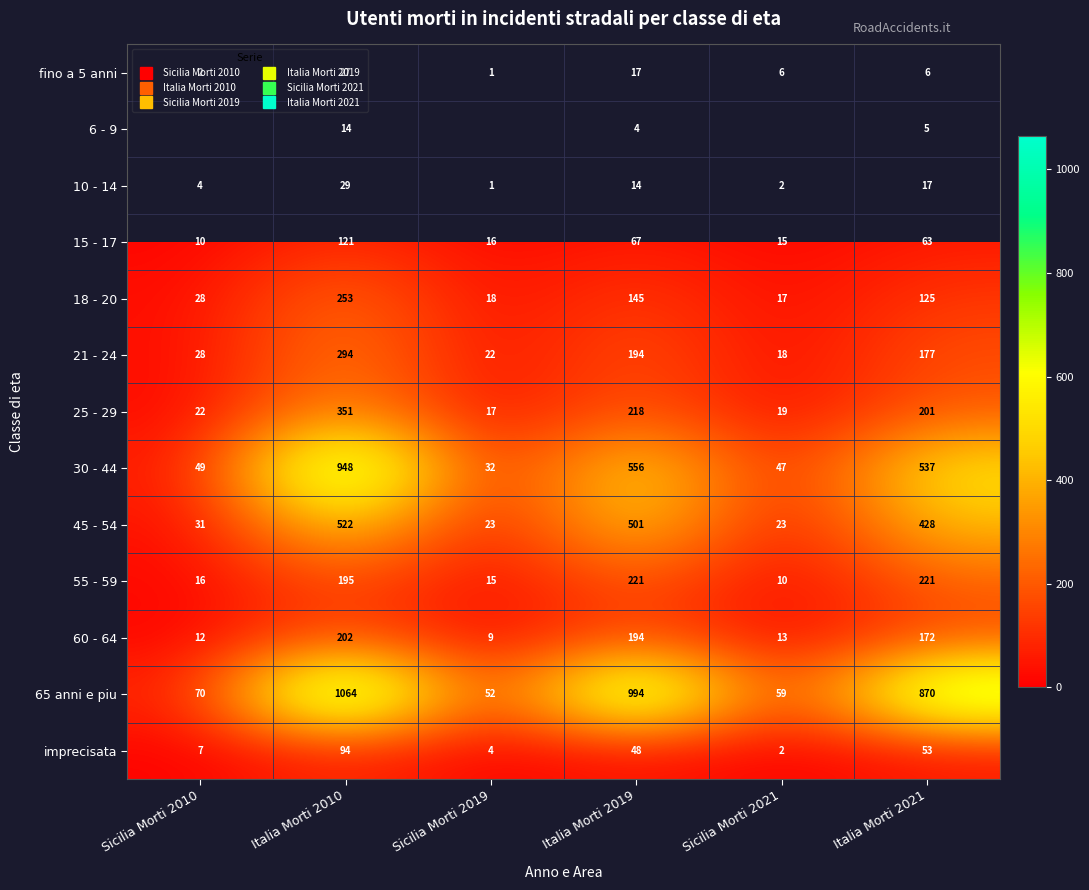

Where does the 30 - 44 series first go above 537?

Italia Morti 2010